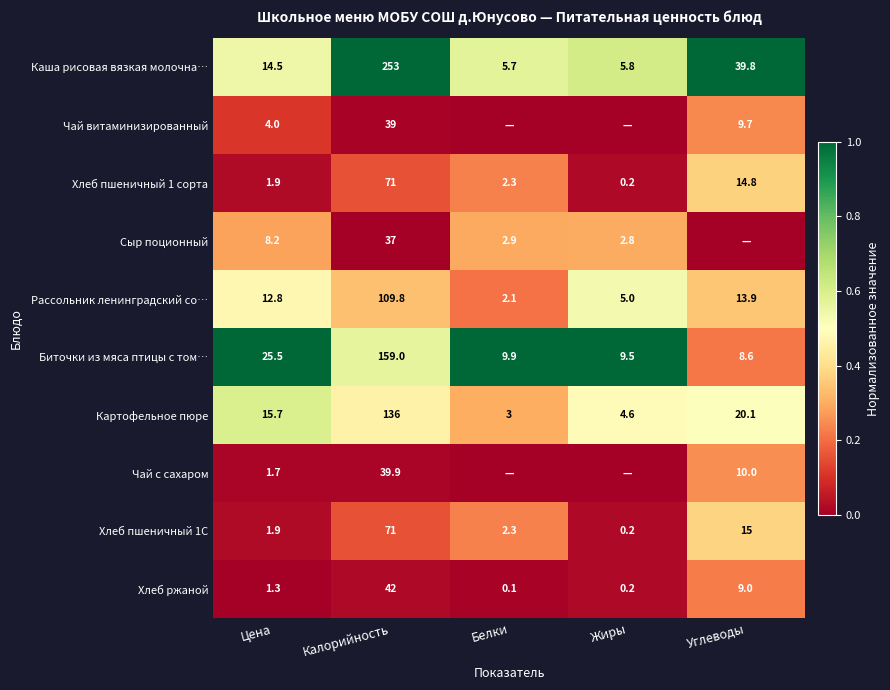

Rank the categories by Картофельное пюре value from lowest to highest.

Белки, Жиры, Цена, Углеводы, Калорийность